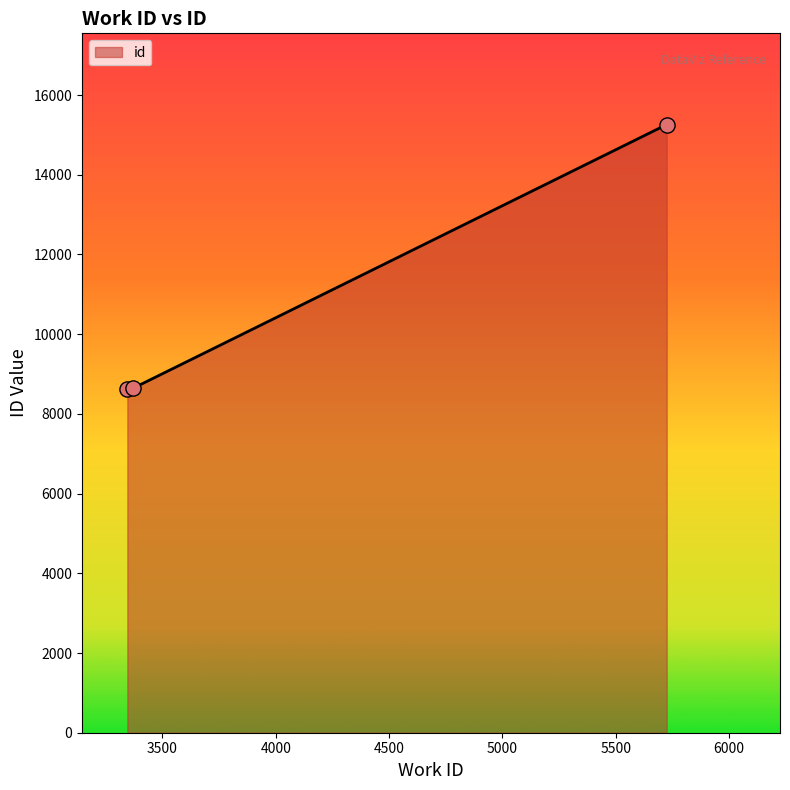

What is the average value?

10842